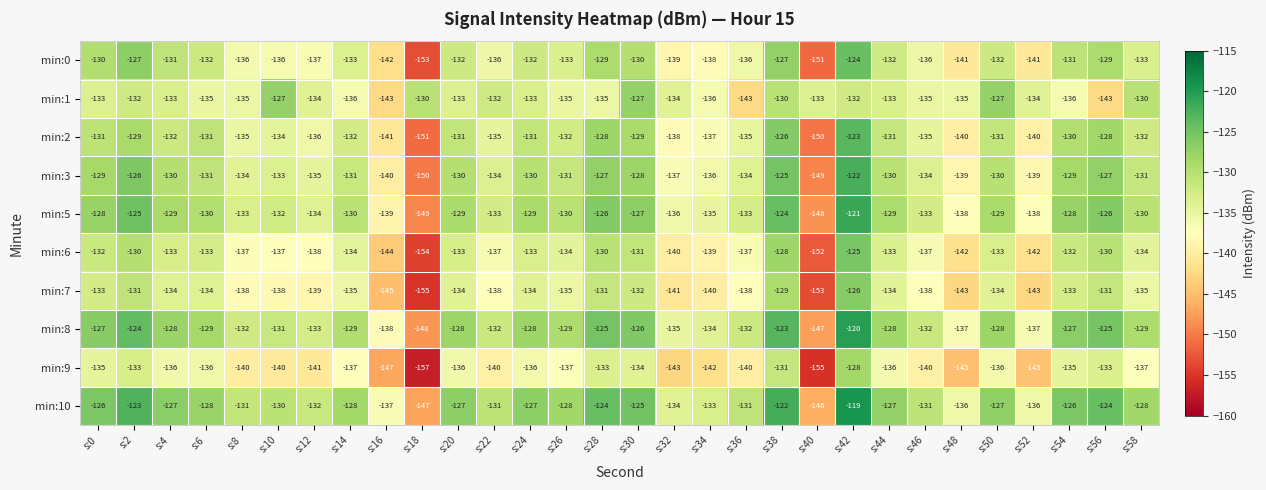

What is the total value across all series at s:12?

-1359